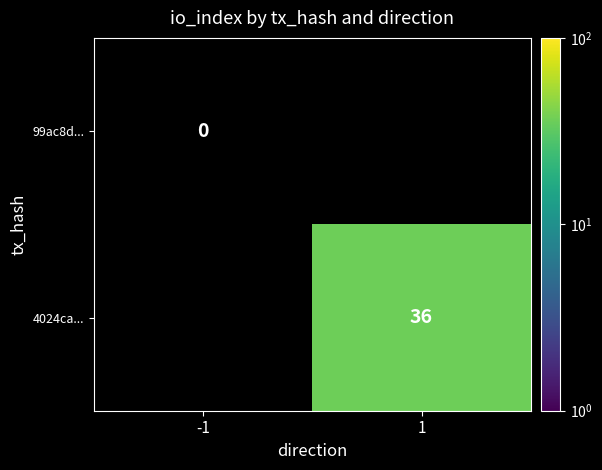

True or false: 4024ca... has a value of 51 at 1.

False